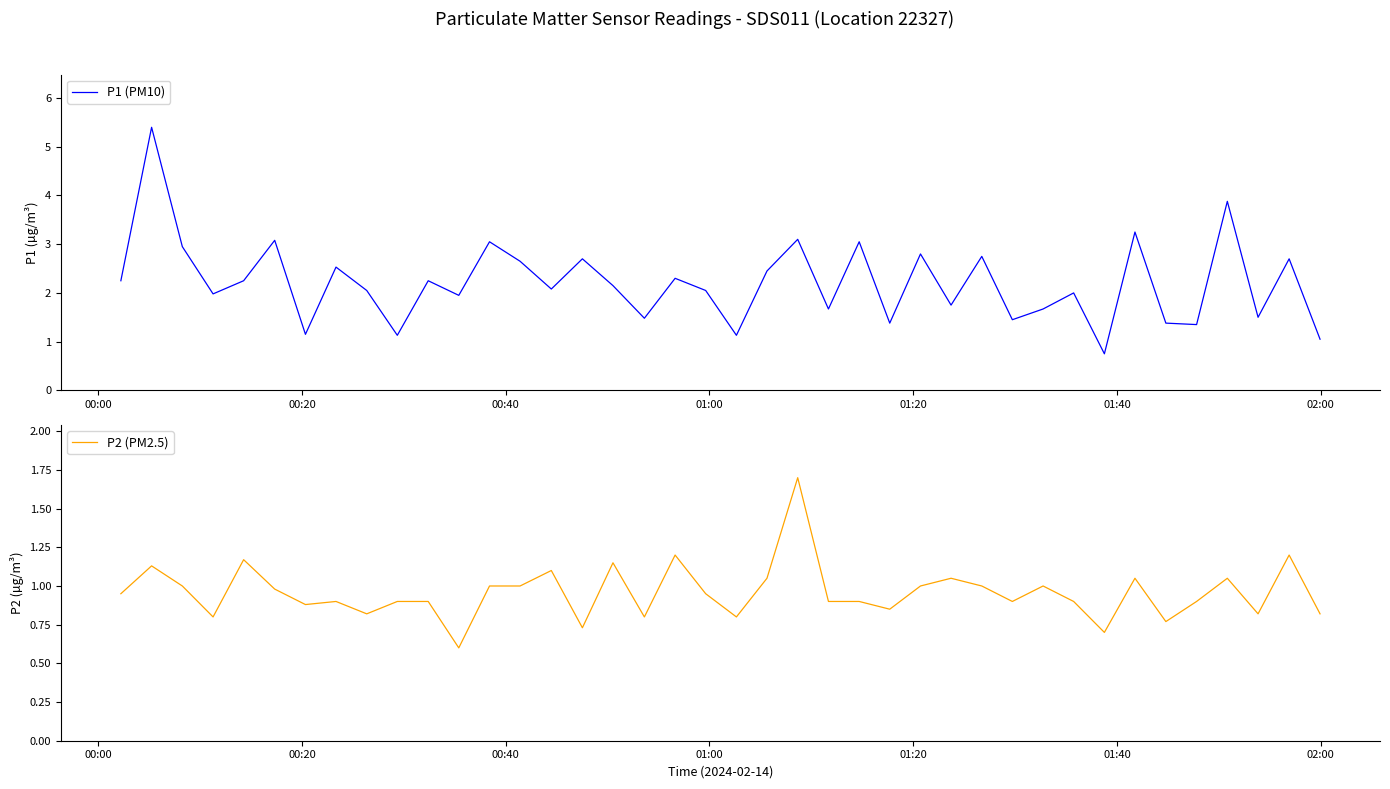

True or false: P1 (PM10) and P2 (PM2.5) intersect in this chart.

False